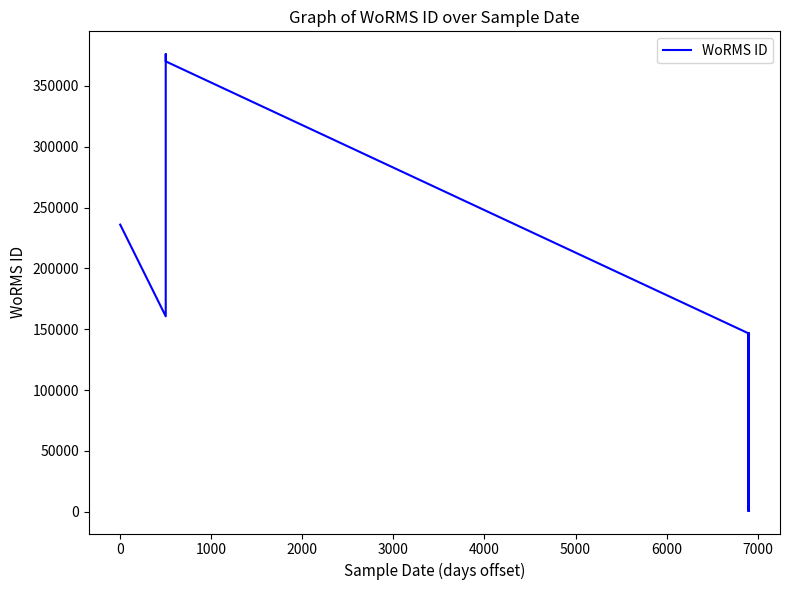

What is the greatest value displayed?

376073